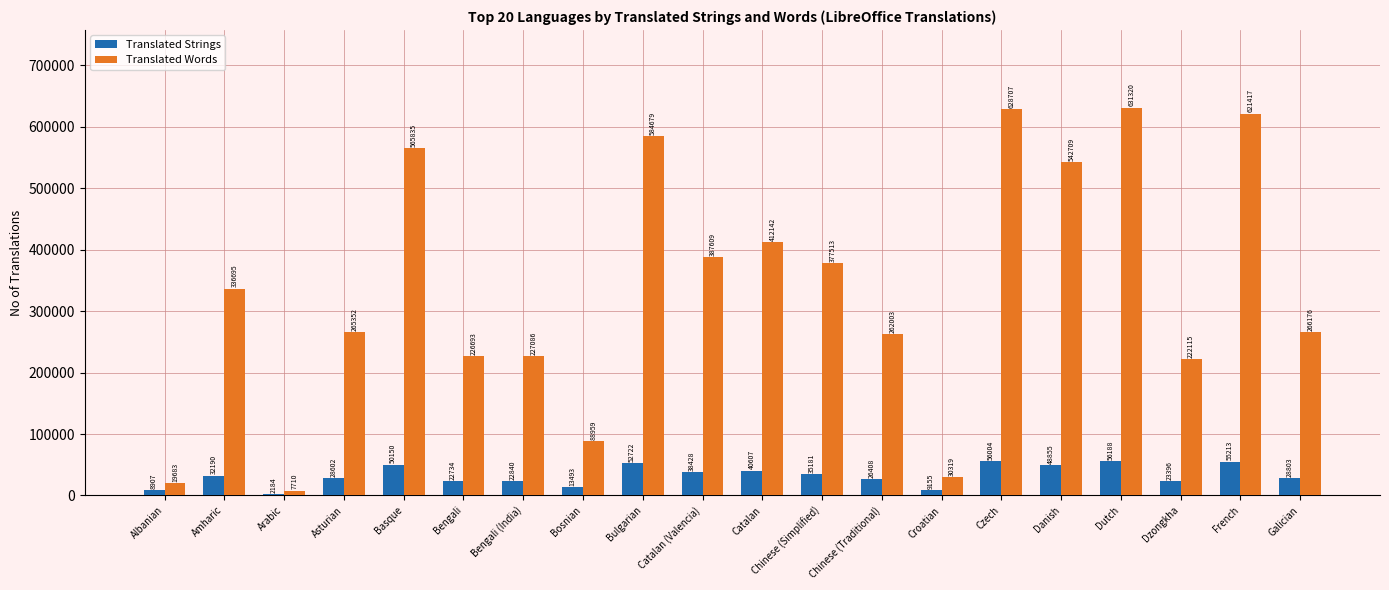

How many groups of bars are there?

20